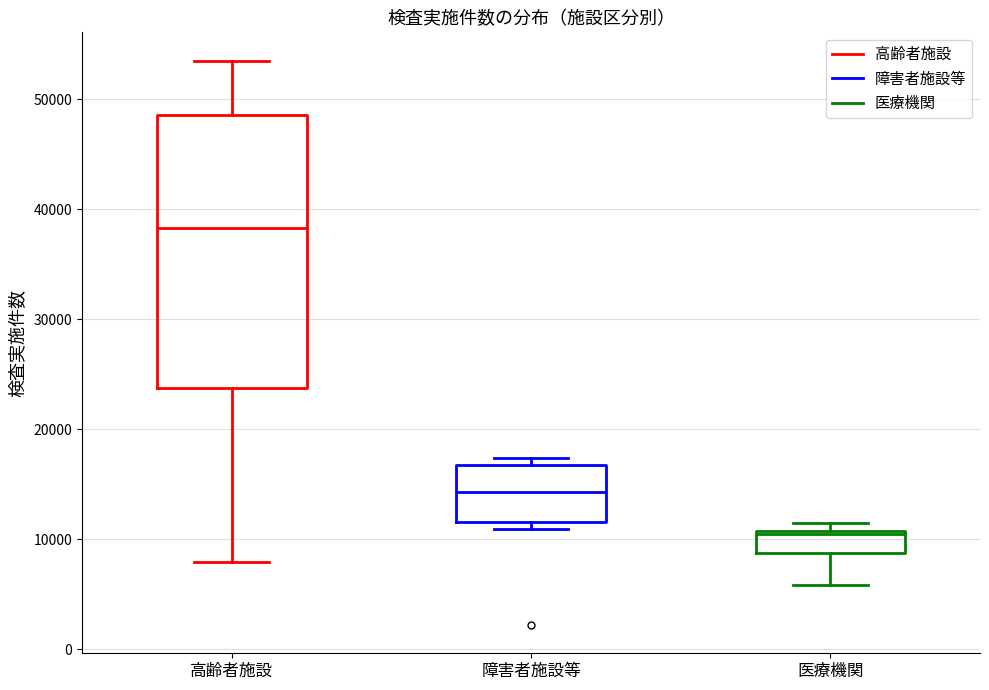

Comparing the boxes themselves (not the whiskers), which one is the tallest?

高齢者施設